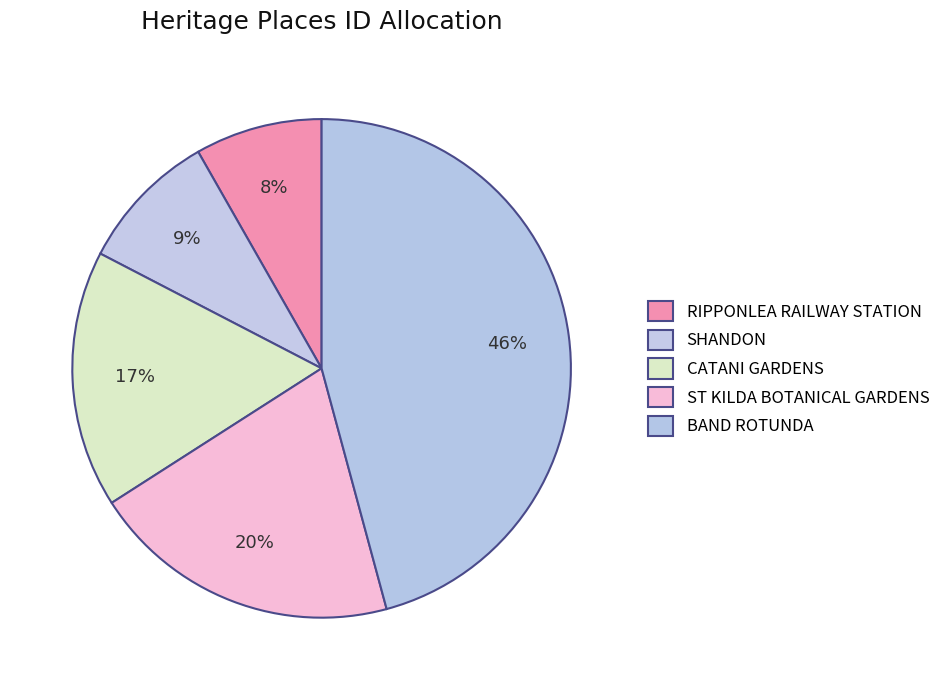

How many slices are in this pie chart?

5